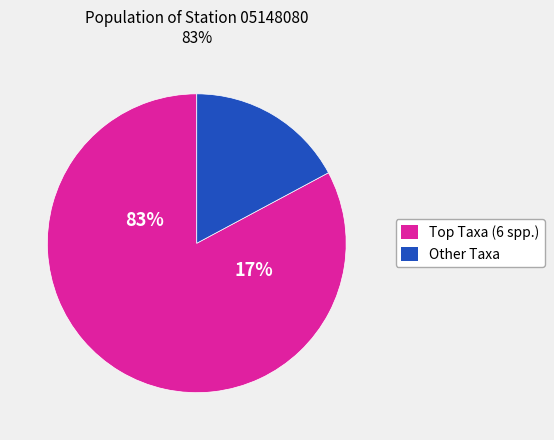

Is it true that ADCT is 1% of the pie?

False